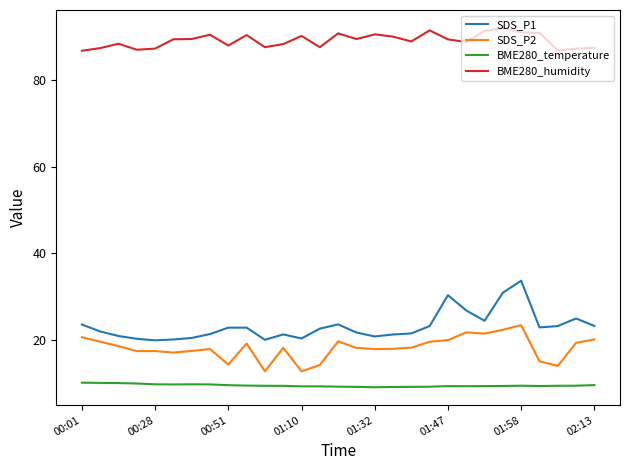

True or false: BME280_temperature and BME280_humidity intersect in this chart.

False